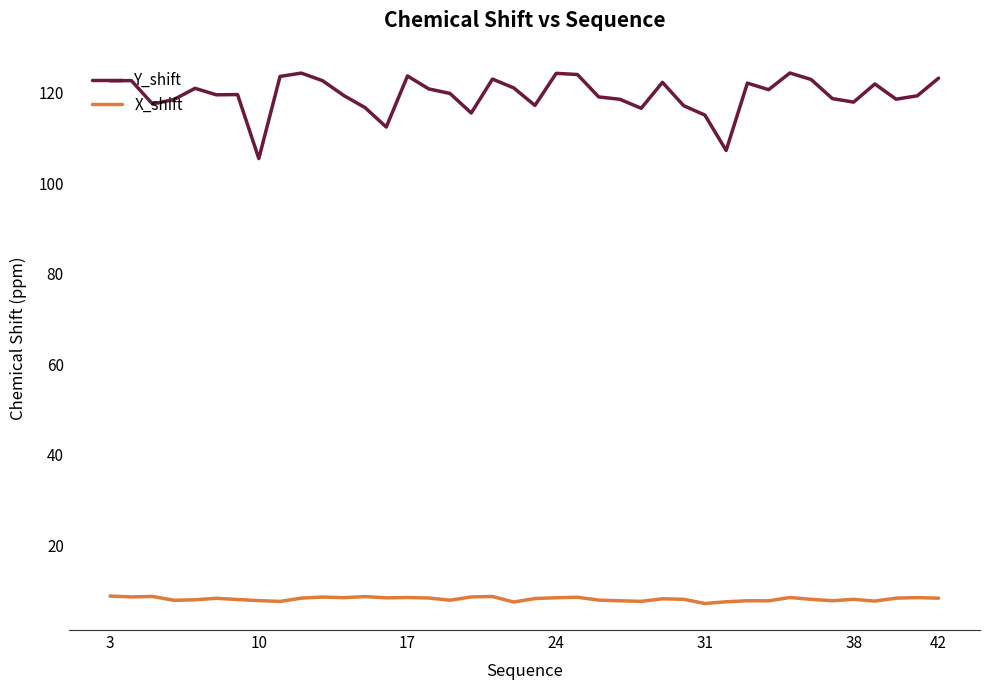

Which series has the largest total across all categories?

Y_shift